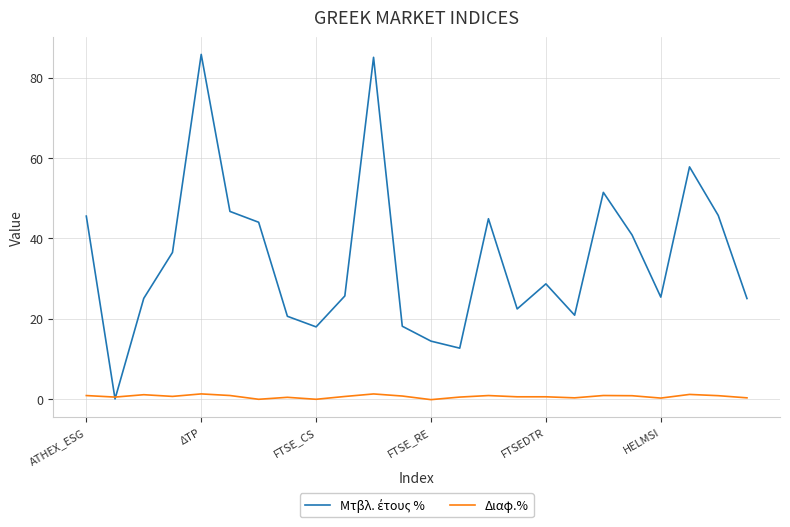

What is the maximum value shown in the chart?

85.8